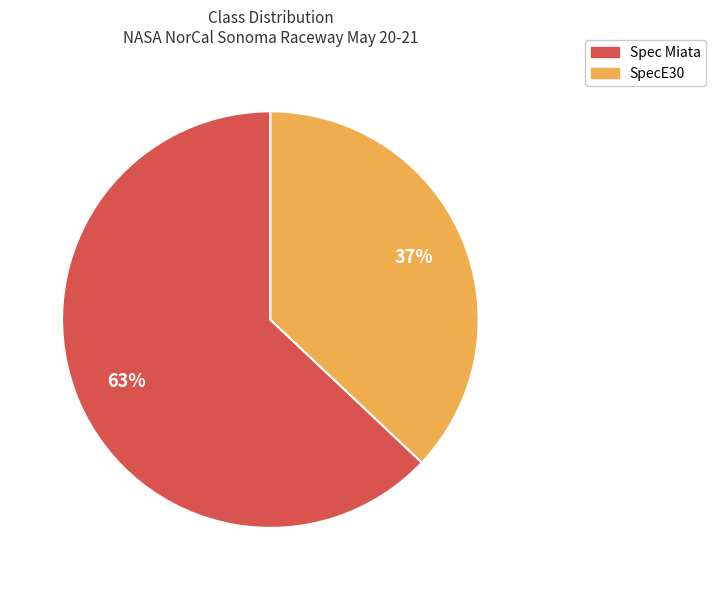

Is the sum of Spec Miata and SpecE30 greater than half?

Yes